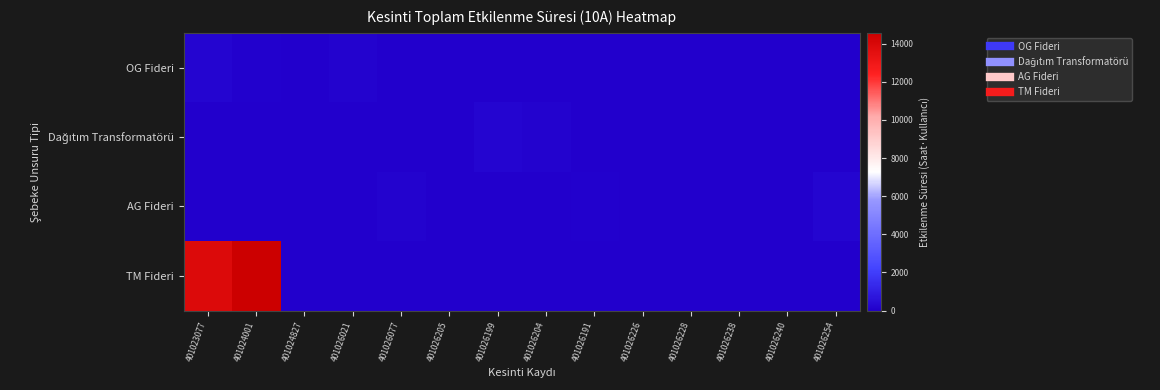

At which category is the sum across all series the highest?

401024001